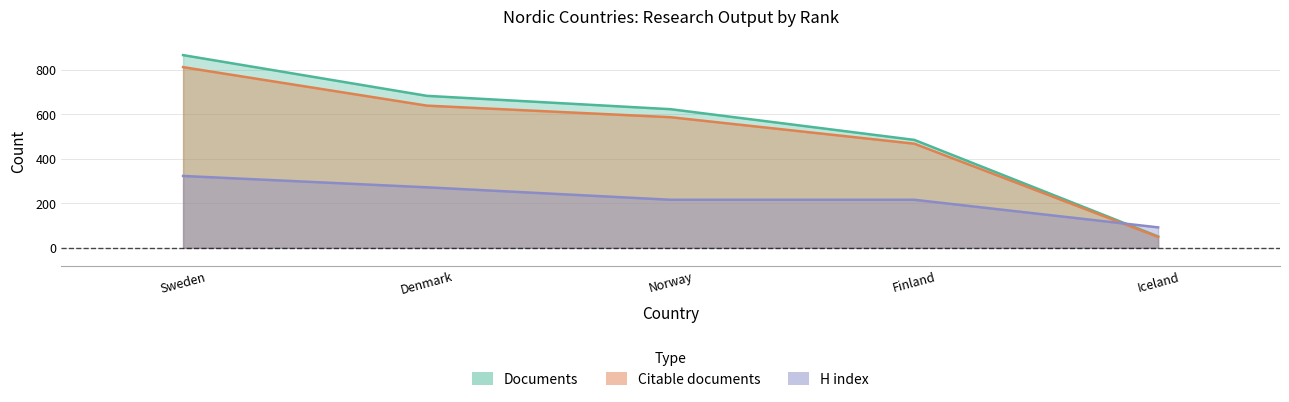

Where is H index nearest to the value 207?

Norway